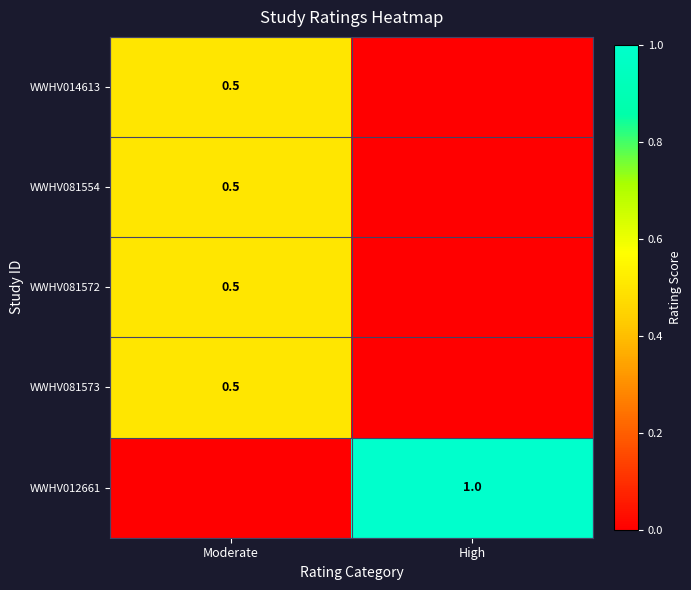

The value of WWHV014613 at Moderate is 0.8. True or false?

False